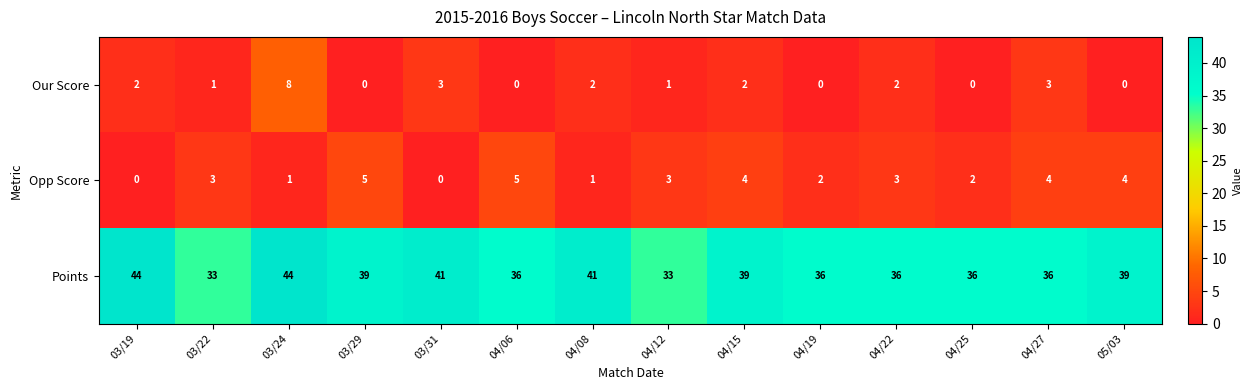

At which label does Our Score reach its peak?

03/24